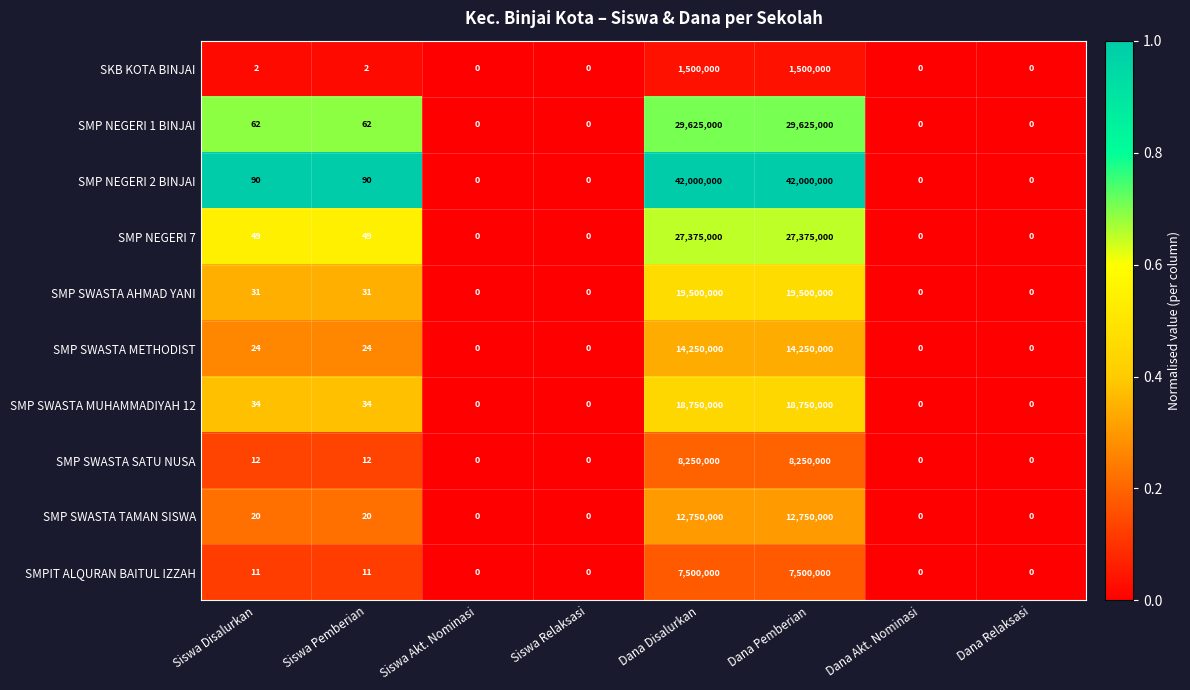

What is the maximum value for SMP NEGERI 2 BINJAI?

42000000